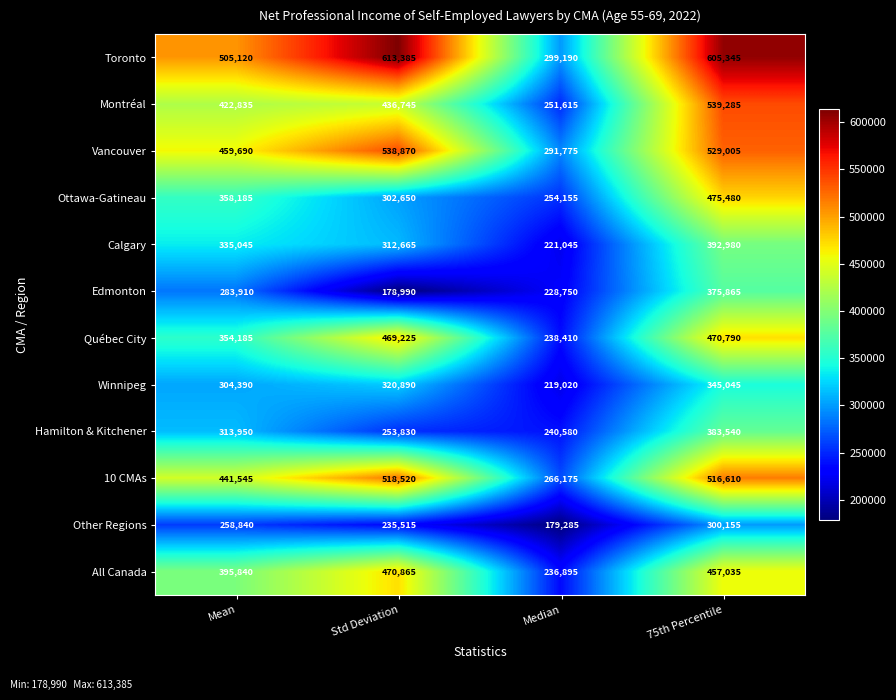

List the series in order of their peak value, lowest first.

Other Regions, Winnipeg, Edmonton, Hamilton & Kitchener, Calgary, Québec City, All Canada, Ottawa-Gatineau, 10 CMAs, Vancouver, Montréal, Toronto